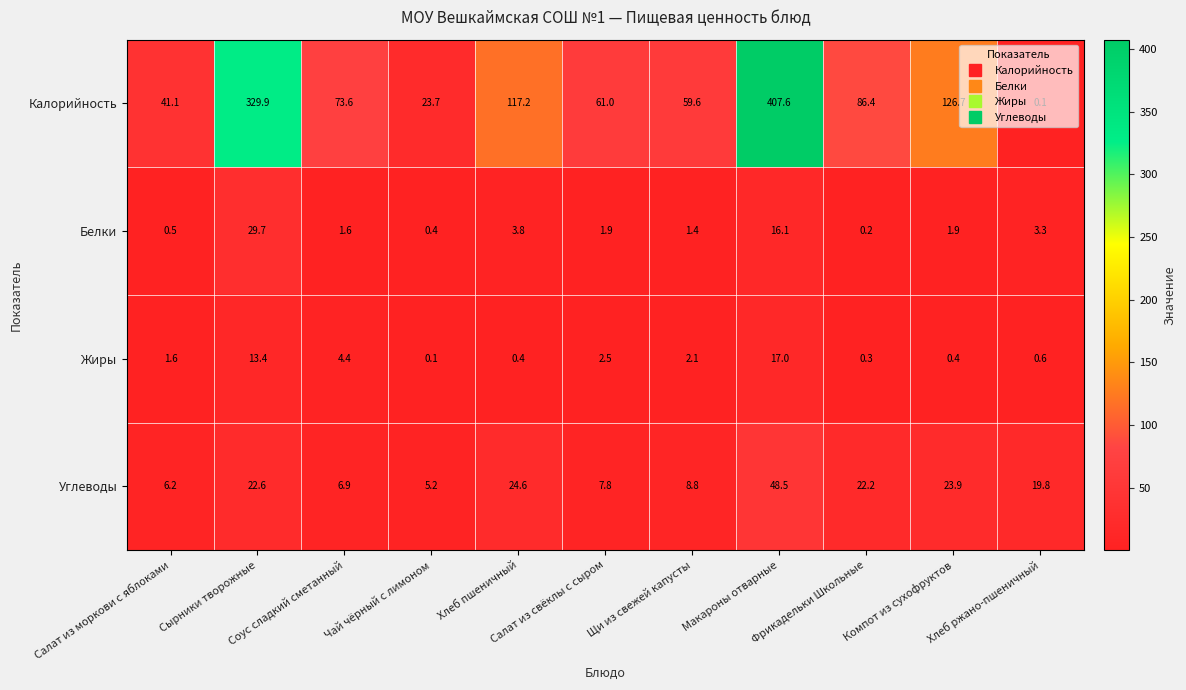

Which series has the largest range (max minus min)?

Калорийность